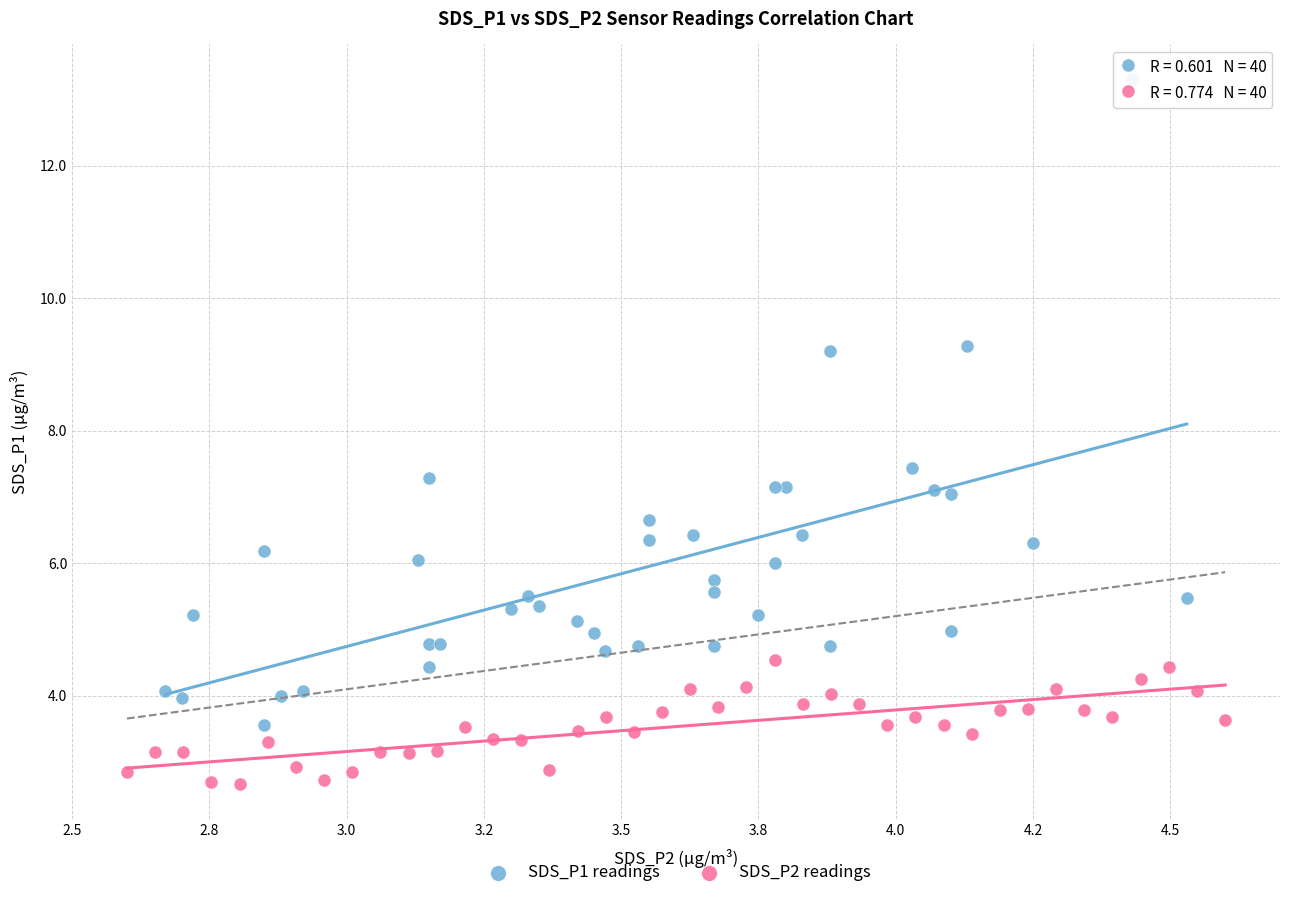

What are all the series names shown in the legend?

SDS_P1 readings, SDS_P2 readings